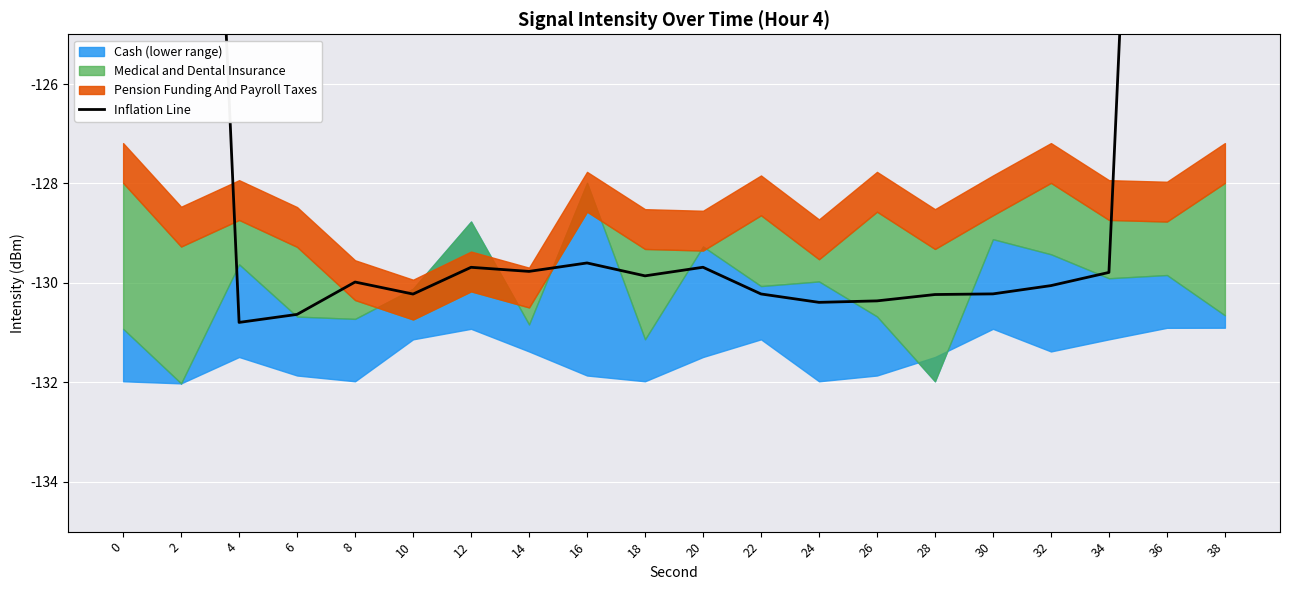

What is the value of the 9th point from the left?

-129.6